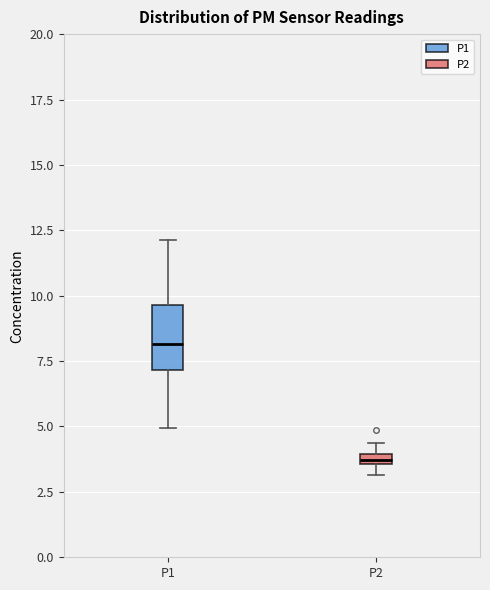

Which box has the lowest median line?

P2